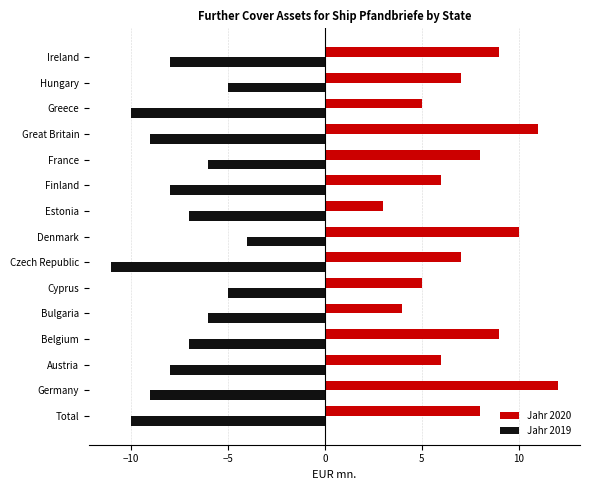

What is the spread (max minus min) of values at Finland?

14